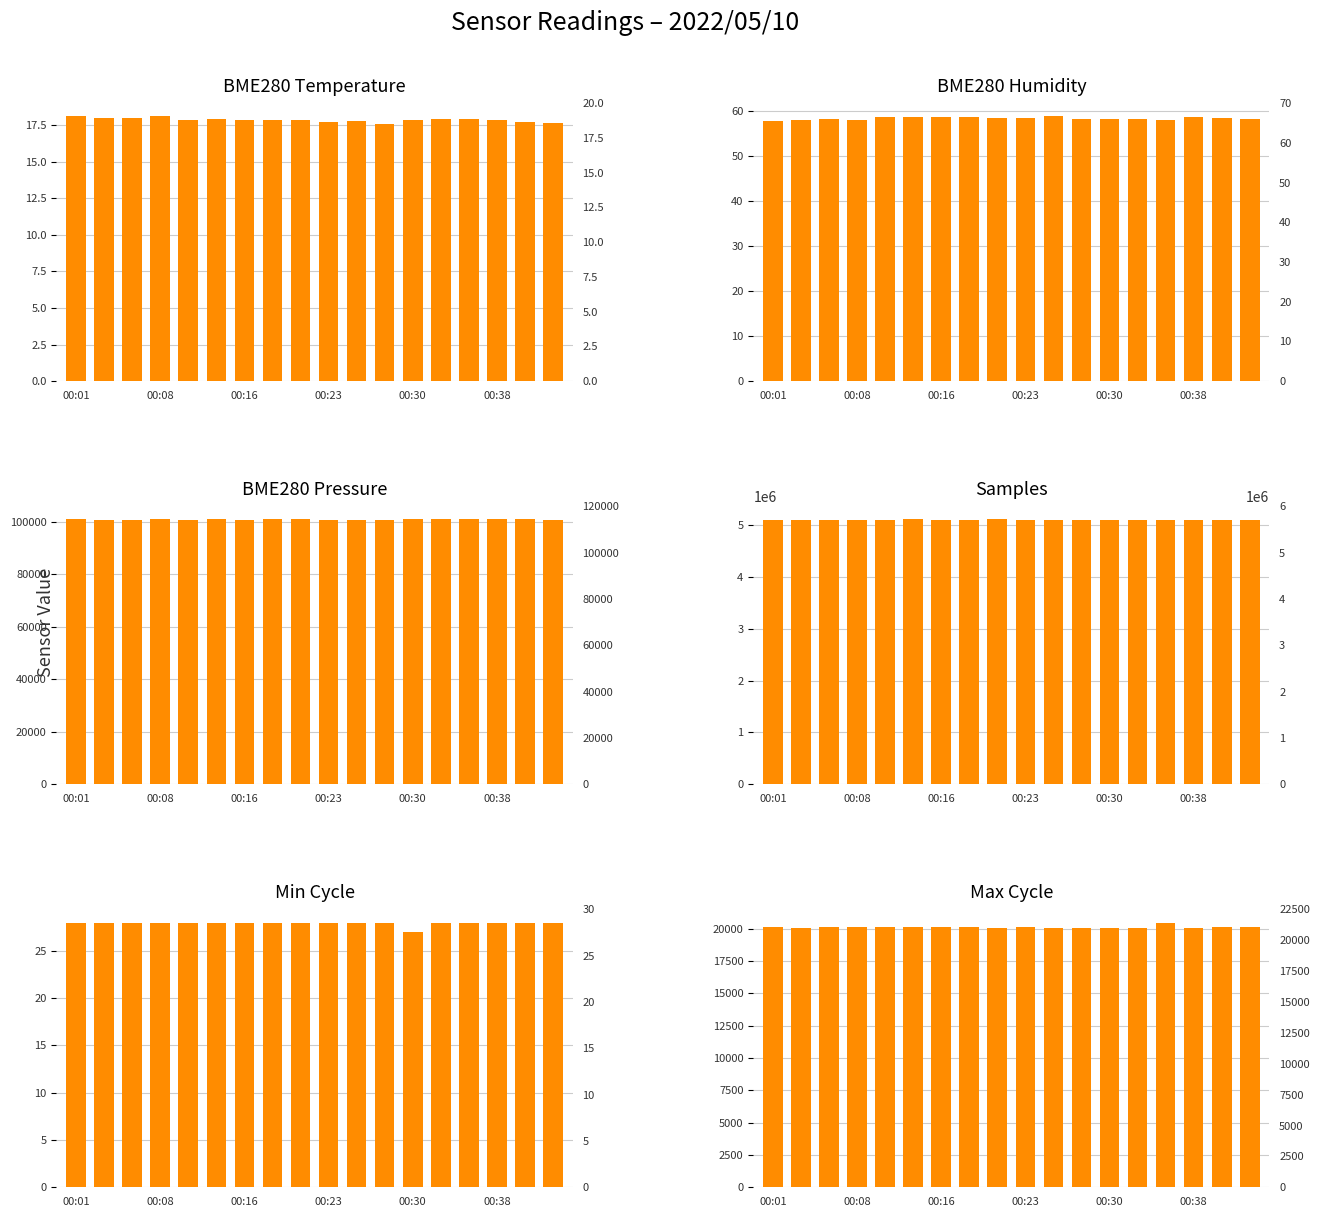

What is the value of the BME280_pressure bar at the 15th from the left?

100793.4